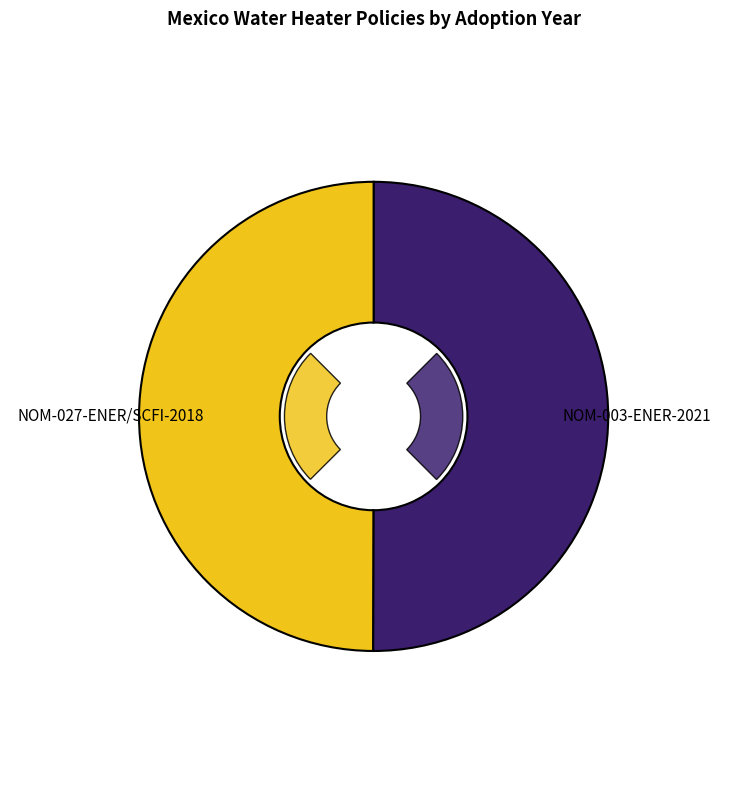

Does any single category account for the majority?

Yes